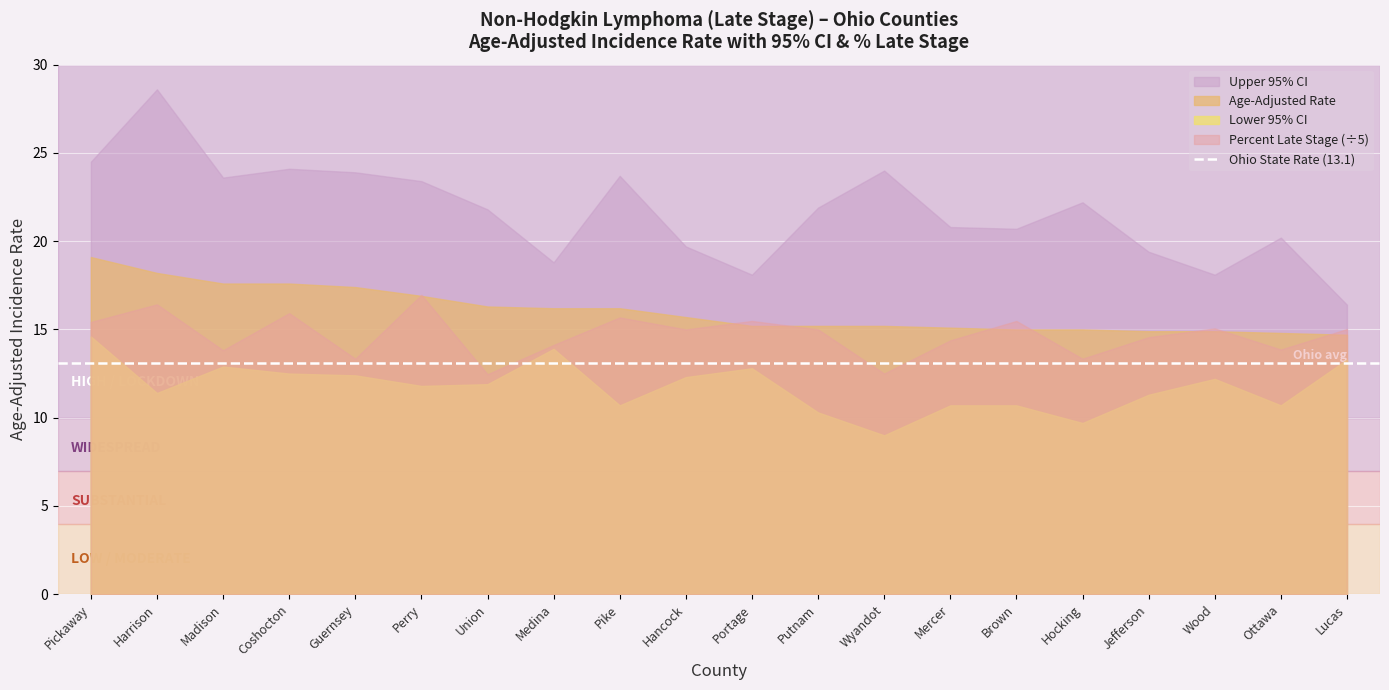

The Age-Adjusted Rate series shows 15.2 at Wyandot. True or false?

True